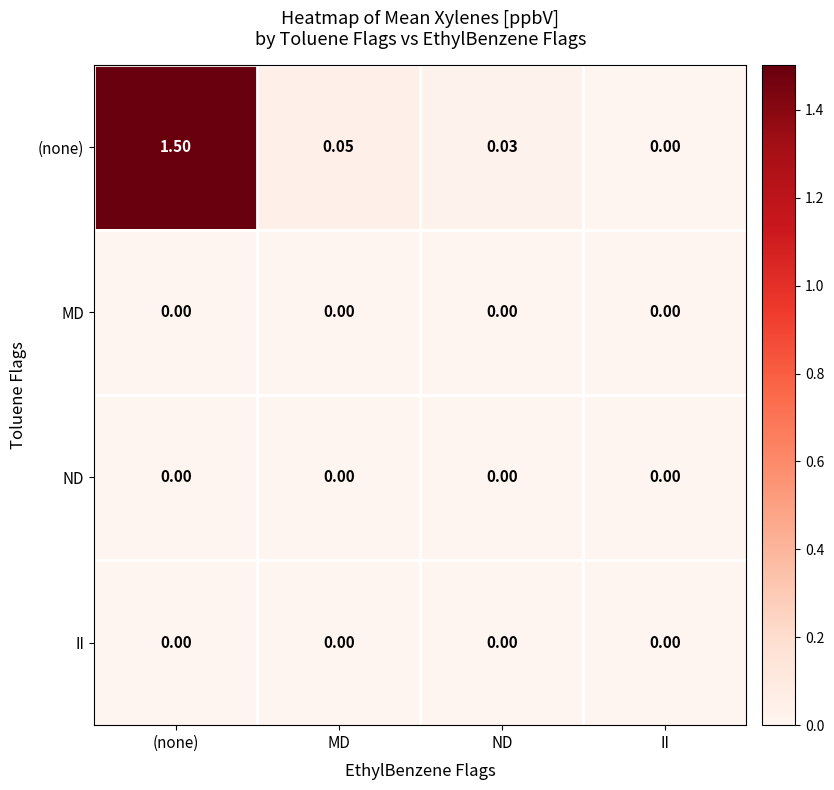

Which label corresponds to the largest value in the chart?

(none)